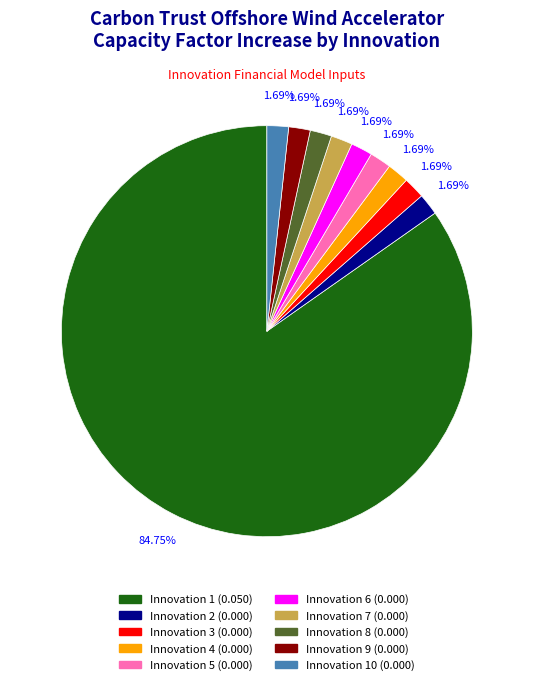

Is there any slice that represents more than half of the pie?

Yes